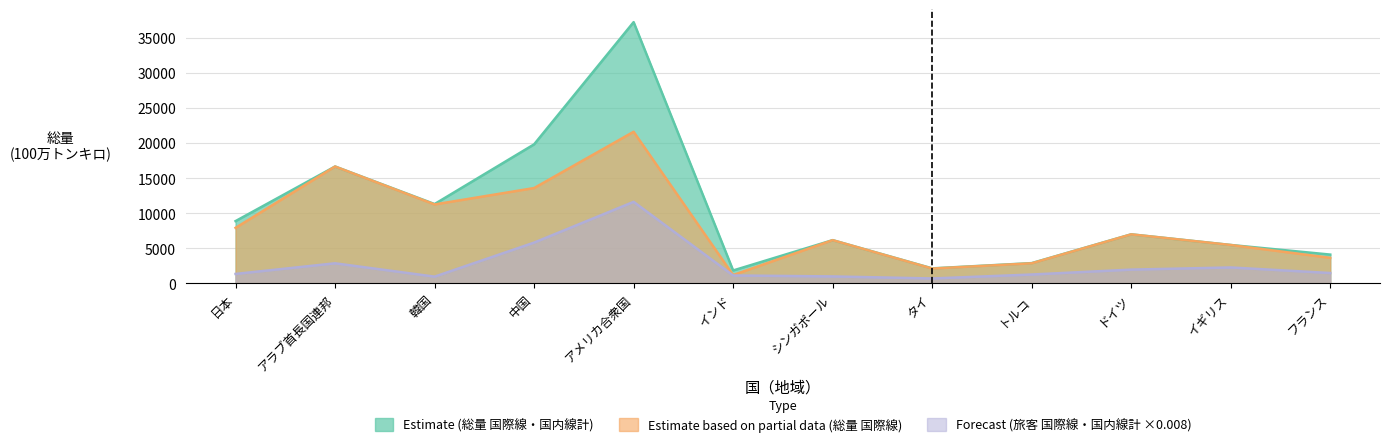

At which label does 旅客(国際線・国内線計) first exceed 1473?

アラブ首長国連邦